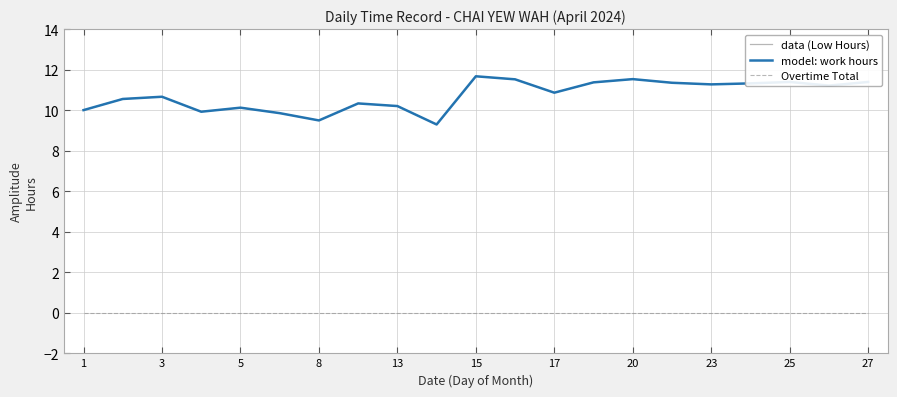

At how many categories does at least one series exceed 3?

21